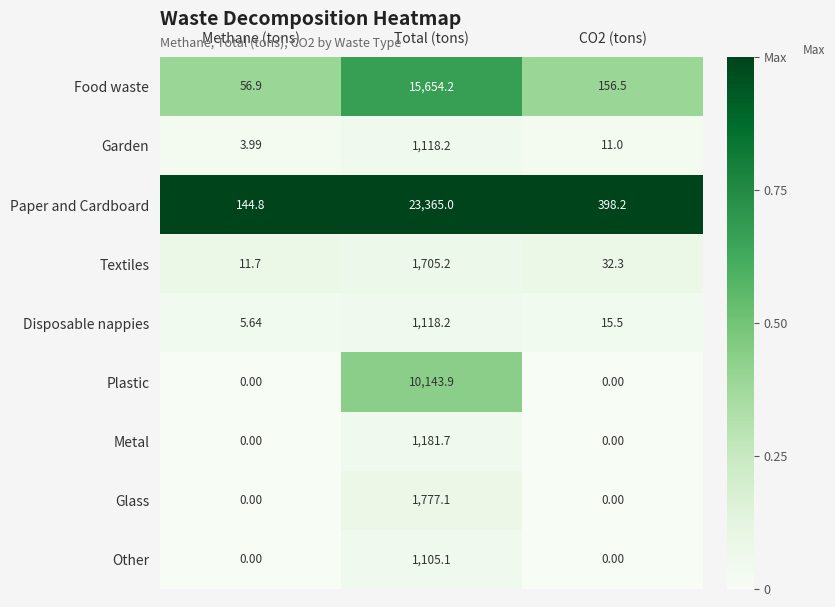

Which series has the largest range (max minus min)?

Paper and Cardboard